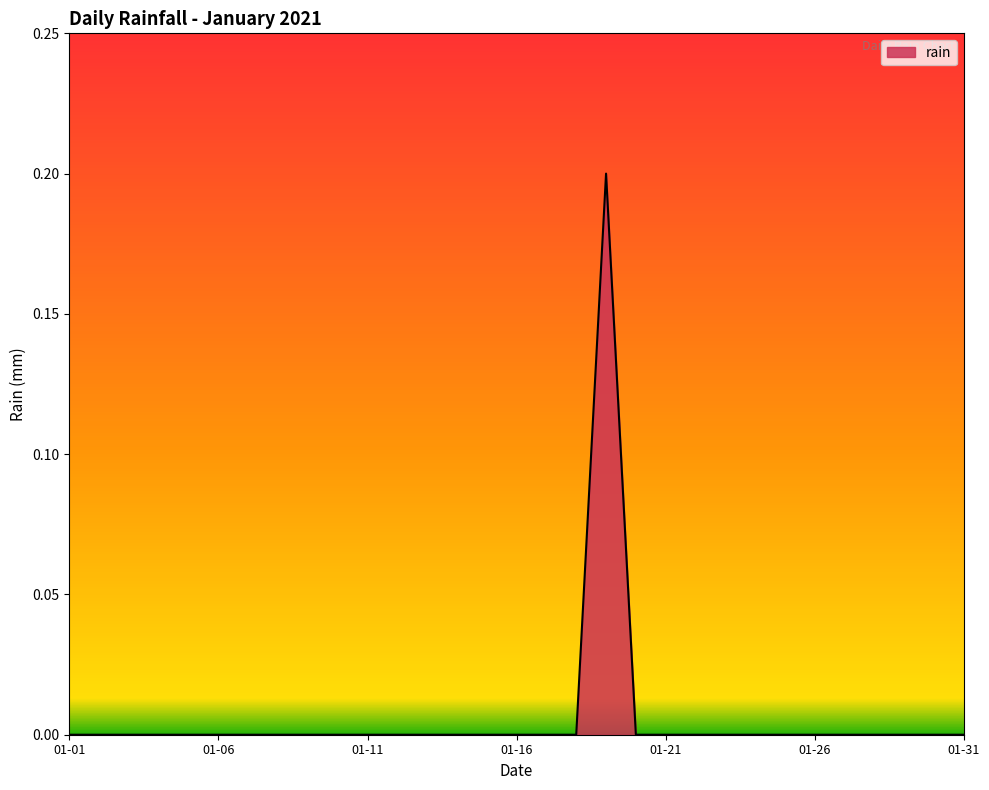

The chart shows a value of 0.0 at 01-06. True or false?

True